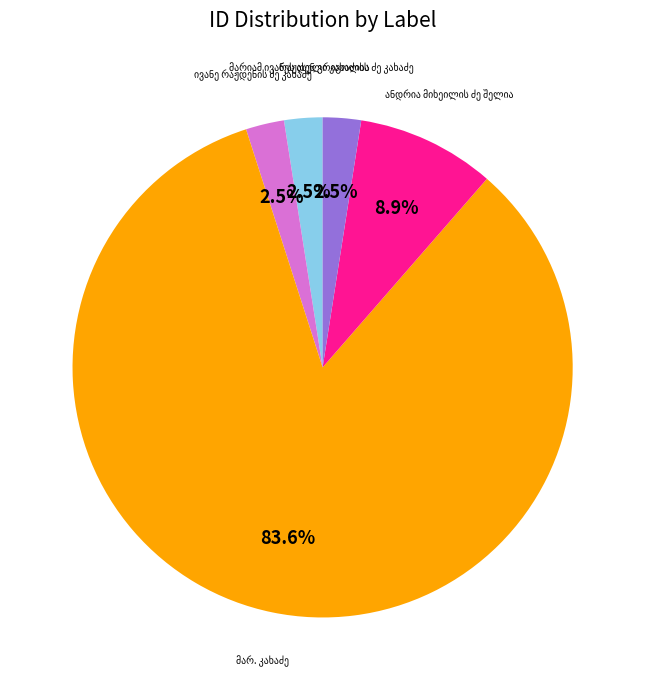

Is there any slice that represents more than half of the pie?

Yes